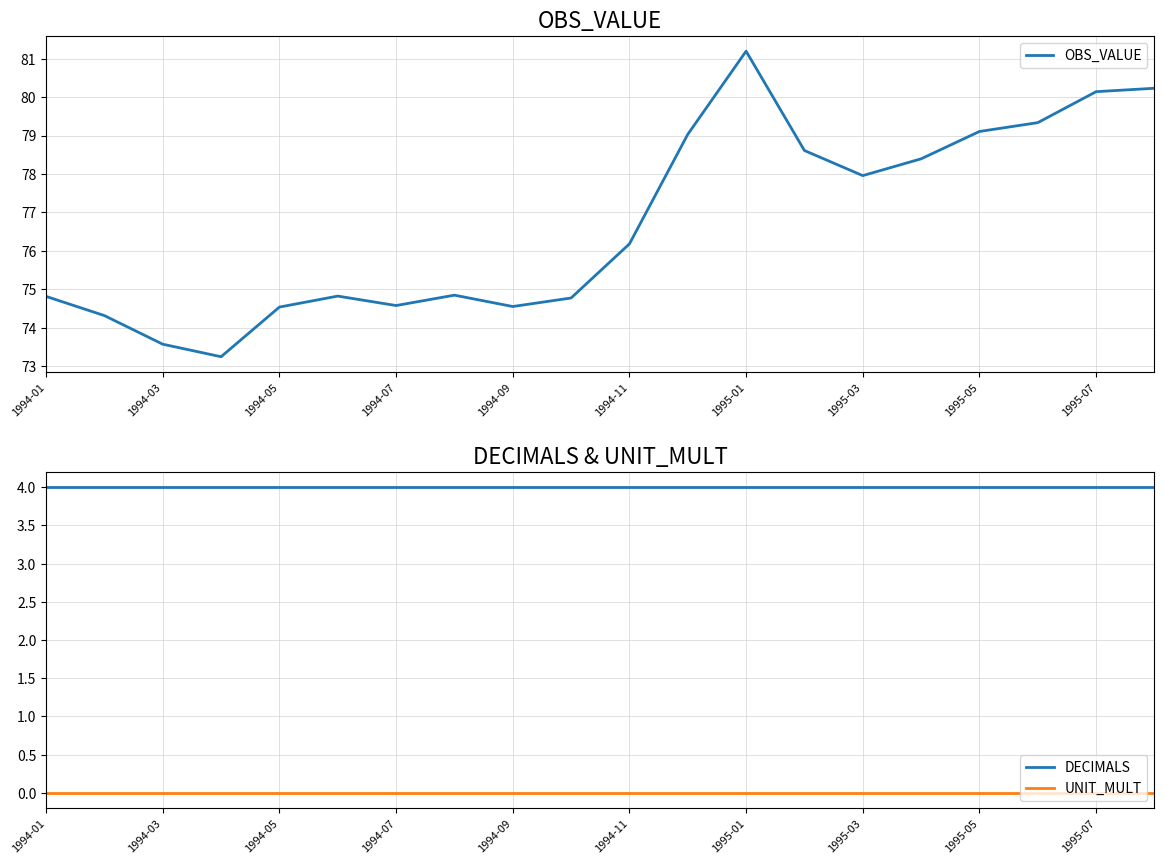

How many distinct data groups are displayed?

3